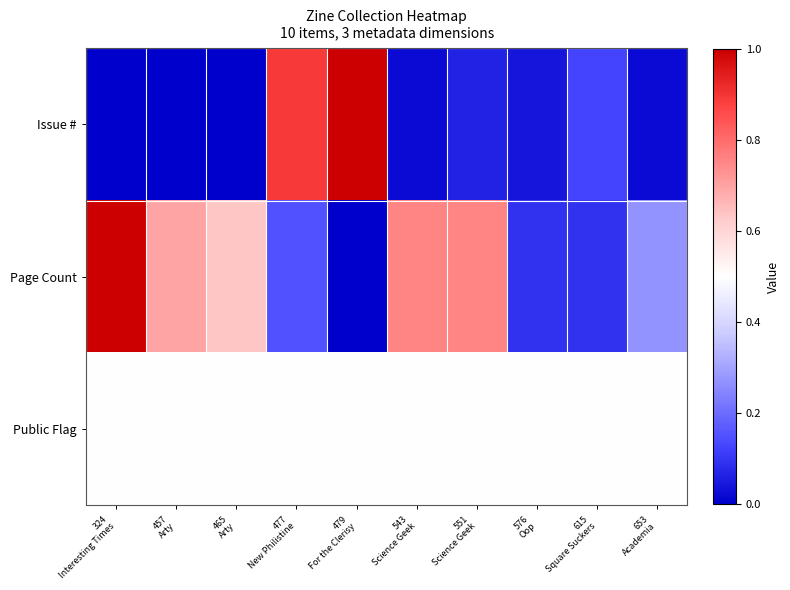

Reading left to right, what are all the values shown in this chart?

Issue #: 324
Interesting Times=0.0	457
Arty=0.0	465
Arty=0.0	477
New Philistine=0.9	479
For the Clerisy=1.0	543
Science Geek=0.0	551
Science Geek=0.1	576
Oop=0.0	615
Square Suckers=0.1	653
Academia=0.0
Page Count: 324
Interesting Times=1.0	457
Arty=0.7	465
Arty=0.6	477
New Philistine=0.2	479
For the Clerisy=0.0	543
Science Geek=0.8	551
Science Geek=0.8	576
Oop=0.1	615
Square Suckers=0.1	653
Academia=0.3
Public Flag: 324
Interesting Times=0.5	457
Arty=0.5	465
Arty=0.5	477
New Philistine=0.5	479
For the Clerisy=0.5	543
Science Geek=0.5	551
Science Geek=0.5	576
Oop=0.5	615
Square Suckers=0.5	653
Academia=0.5